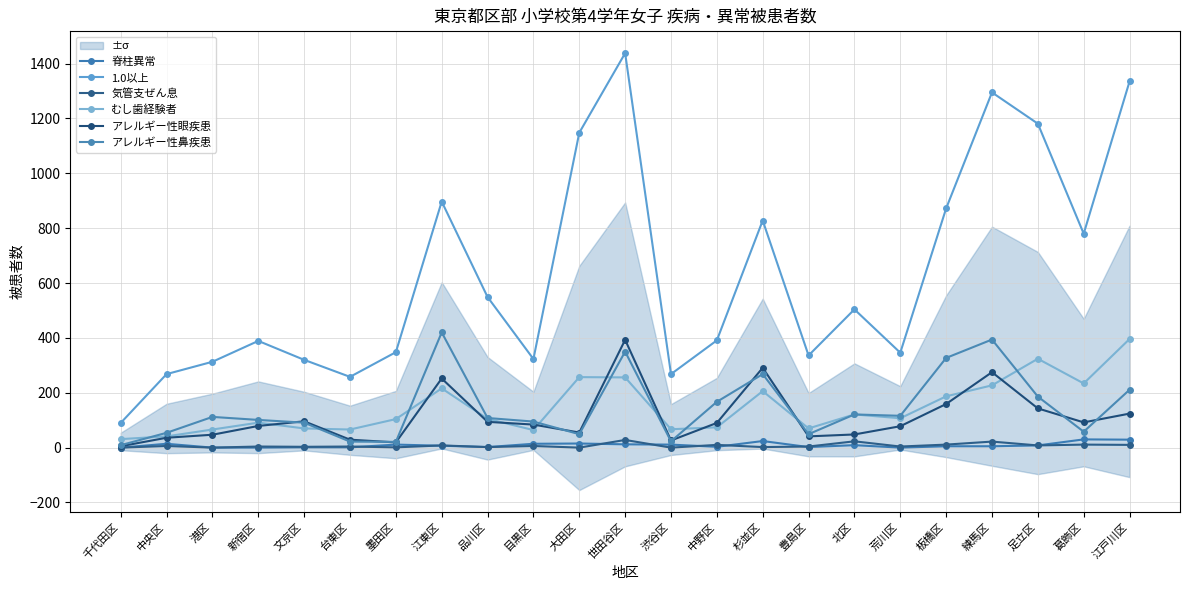

Reading left to right, extract all data points from this chart.

脊柱異常: 千代田区=0	中央区=14	港区=0	新宿区=0	文京区=1	台東区=1	墨田区=11	江東区=7	品川区=2	目黒区=14	大田区=15	世田谷区=12	渋谷区=11	中野区=3	杉並区=24	豊島区=2	北区=9	荒川区=0	板橋区=5	練馬区=5	足立区=8	葛飾区=30	江戸川区=29
1.0以上: 千代田区=90	中央区=268	港区=313	新宿区=389	文京区=320	台東区=258	墨田区=348	江東区=897	品川区=549	目黒区=323	大田区=1148	世田谷区=1438	渋谷区=268	中野区=391	杉並区=828	豊島区=336	北区=504	荒川区=346	板橋区=872	練馬区=1295	足立区=1181	葛飾区=780	江戸川区=1335
気管支ぜん息: 千代田区=0	中央区=6	港区=0	新宿区=4	文京区=3	台東区=4	墨田区=1	江東区=8	品川区=2	目黒区=6	大田区=0	世田谷区=28	渋谷区=0	中野区=10	杉並区=2	豊島区=4	北区=23	荒川区=4	板橋区=11	練馬区=22	足立区=8	葛飾区=11	江戸川区=10
むし歯経験者: 千代田区=31	中央区=41	港区=66	新宿区=91	文京区=70	台東区=66	墨田区=104	江東区=216	品川区=105	目黒区=64	大田区=257	世田谷区=256	渋谷区=67	中野区=74	杉並区=206	豊島区=70	北区=121	荒川区=107	板橋区=187	練馬区=227	足立区=324	葛飾区=234	江戸川区=396
アレルギー性眼疾患: 千代田区=5	中央区=36	港区=47	新宿区=79	文京区=96	台東区=29	墨田区=19	江東区=252	品川区=94	目黒区=84	大田区=55	世田谷区=393	渋谷区=26	中野区=90	杉並区=291	豊島区=41	北区=48	荒川区=78	板橋区=159	練馬区=275	足立区=143	葛飾区=92	江戸川区=124
アレルギー性鼻疾患: 千代田区=9	中央区=54	港区=112	新宿区=101	文京区=91	台東区=22	墨田区=21	江東区=420	品川区=108	目黒区=95	大田区=49	世田谷区=350	渋谷区=23	中野区=167	杉並区=268	豊島区=49	北区=121	荒川区=116	板橋区=327	練馬区=394	足立区=186	葛飾区=58	江戸川区=211